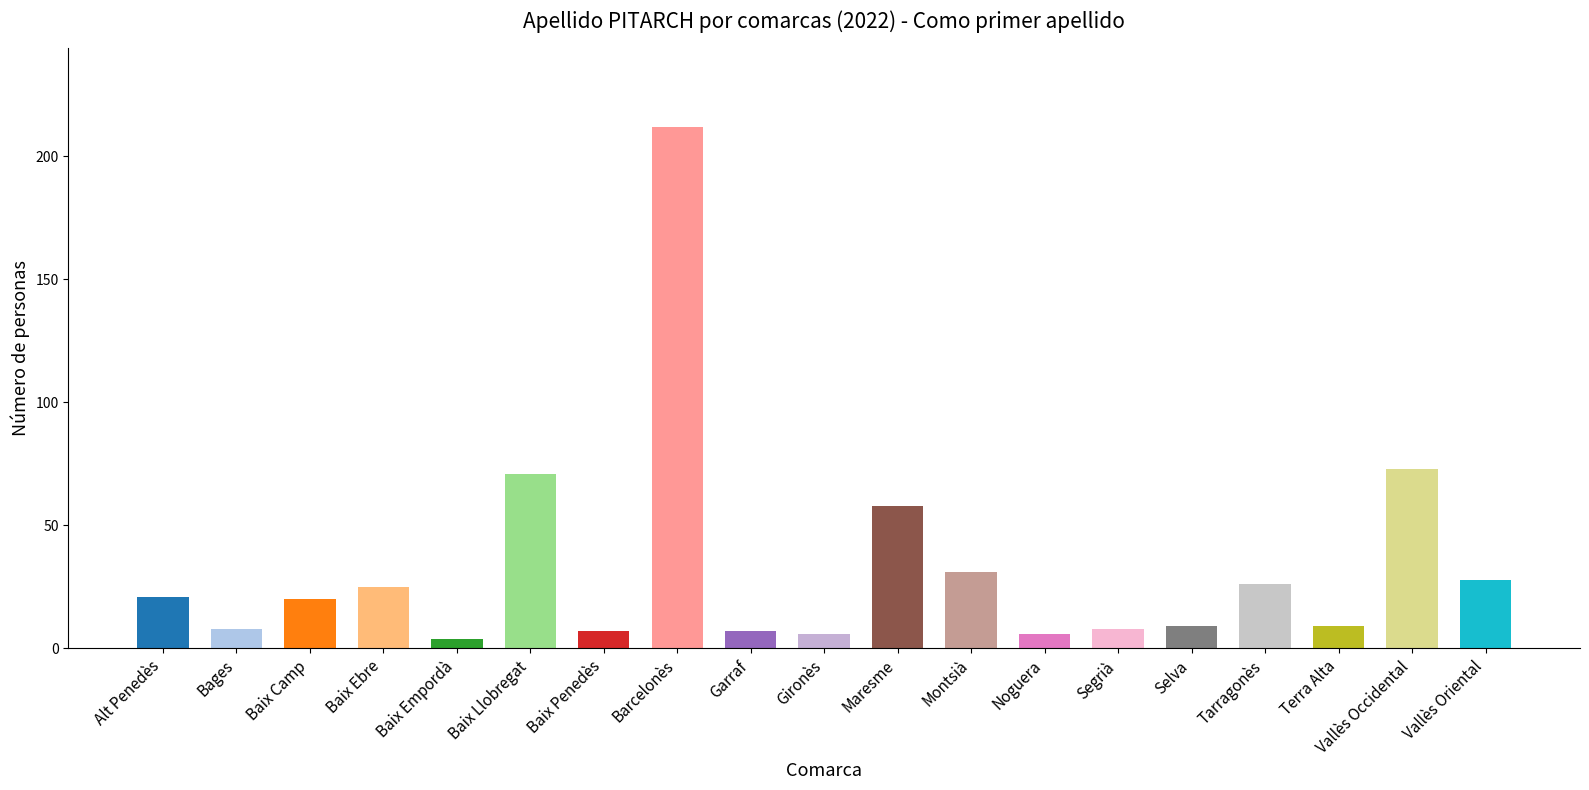

At which label is the value closest to 108?

Vallès Occidental